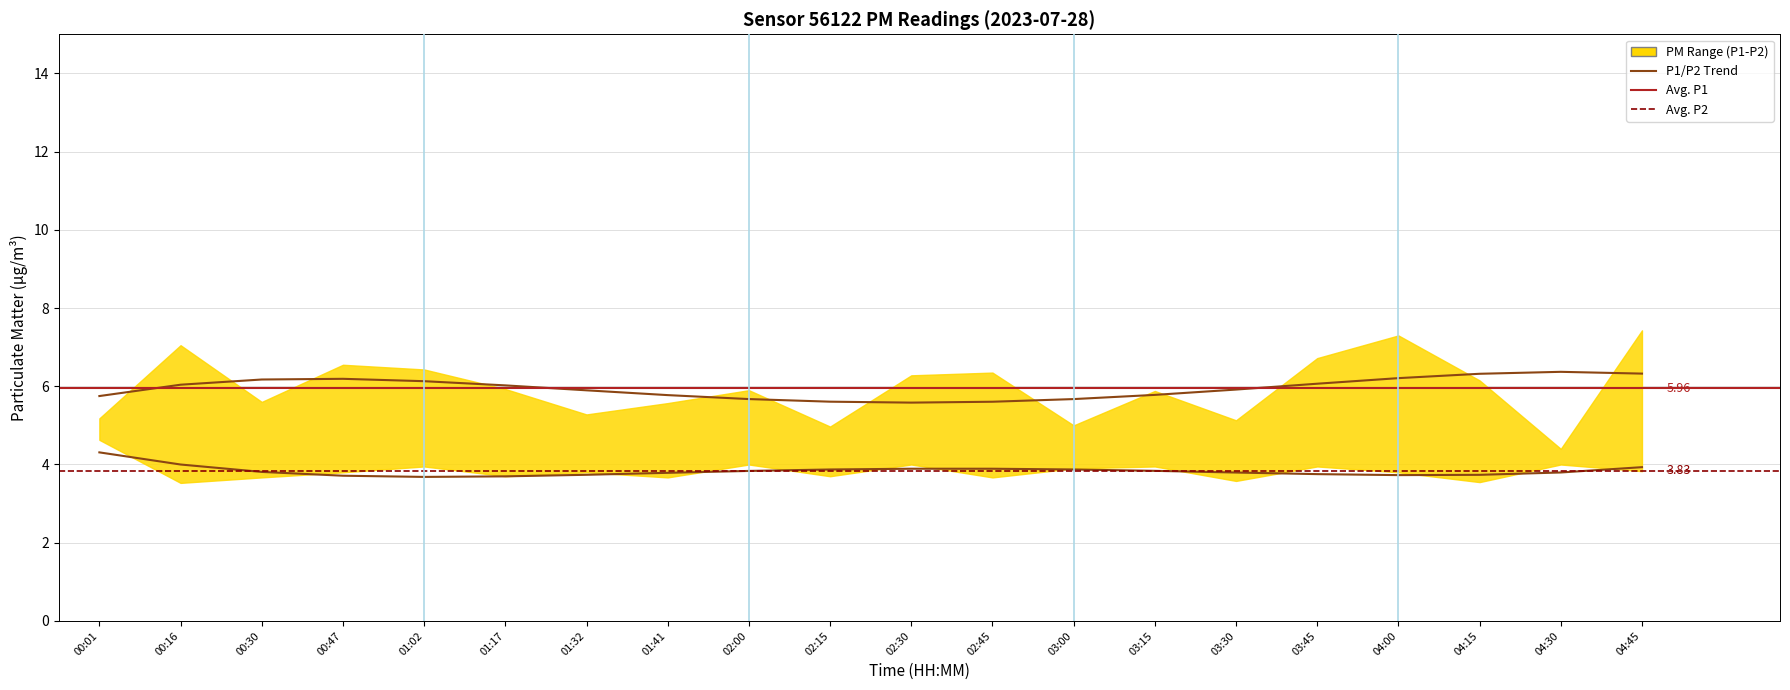

At which category does the chart reach its peak across all series?

04:45